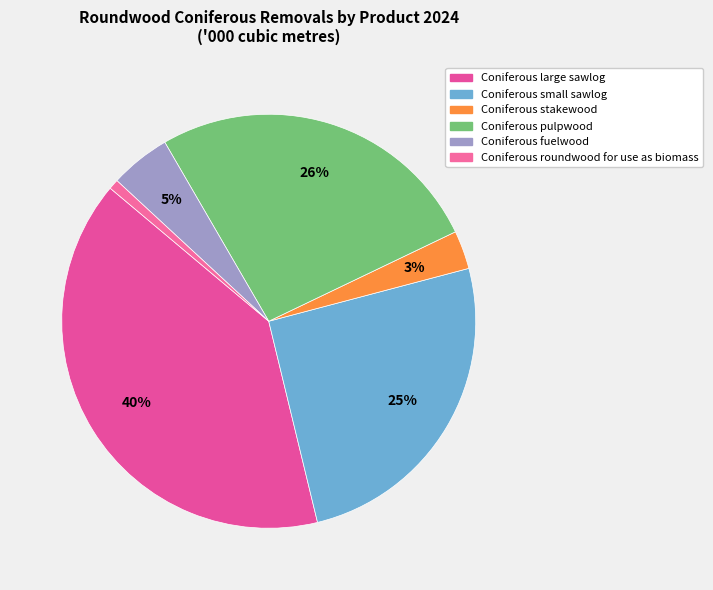

What is the smallest slice in the pie chart?

Coniferous roundwood for use as biomass